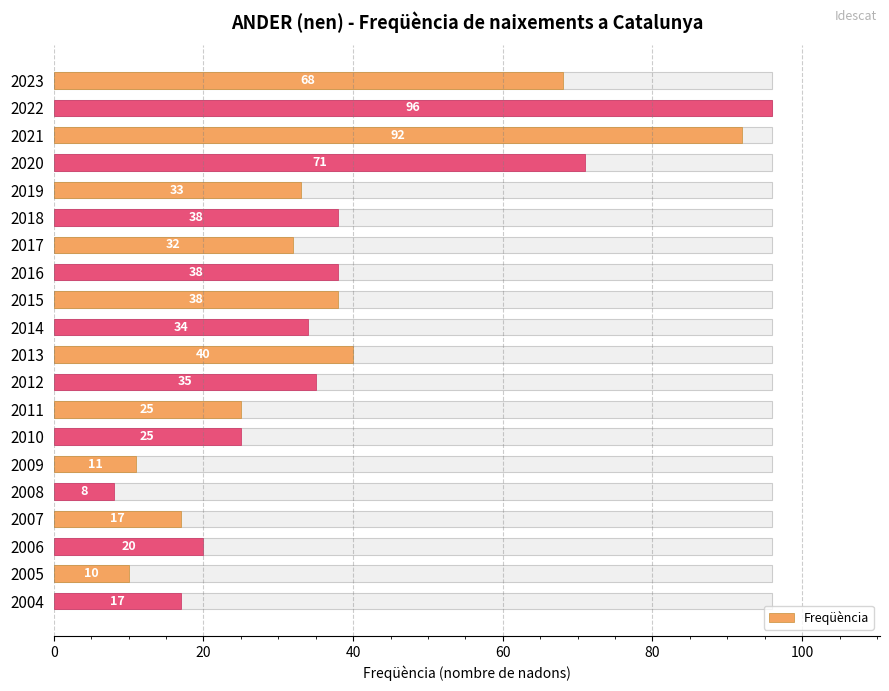

Read the value at 2011, to the nearest 10.

20